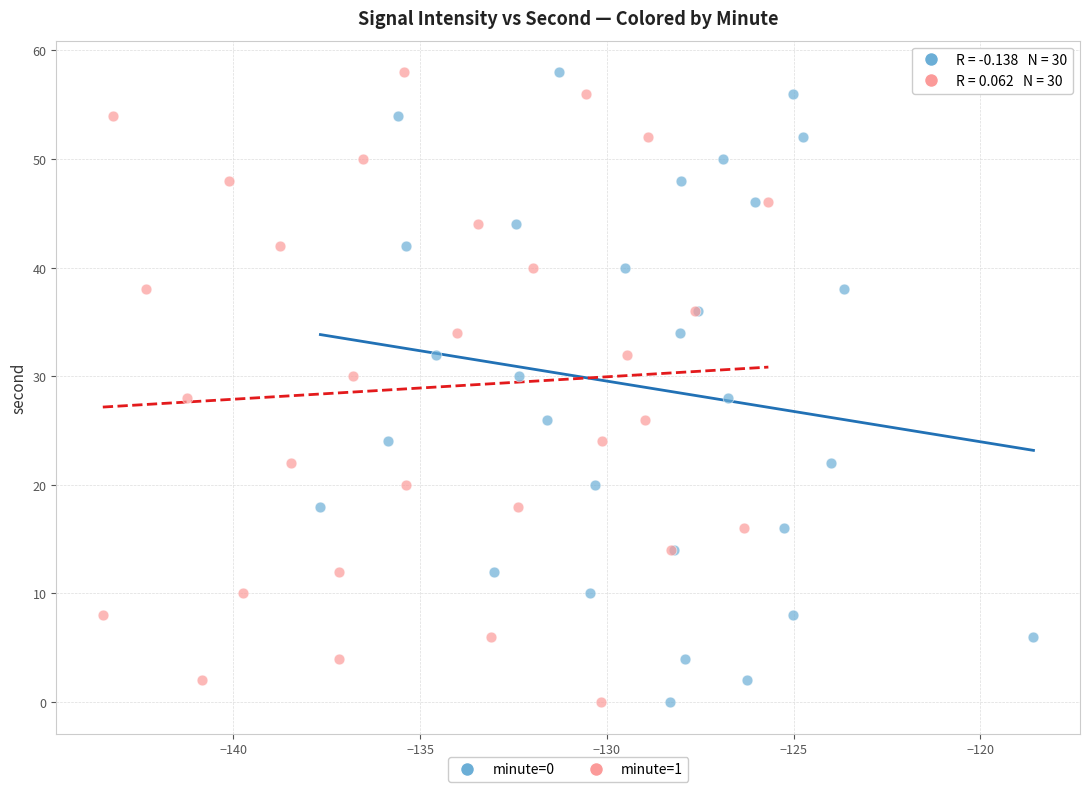

What are all the series names shown in the legend?

minute=0, minute=1